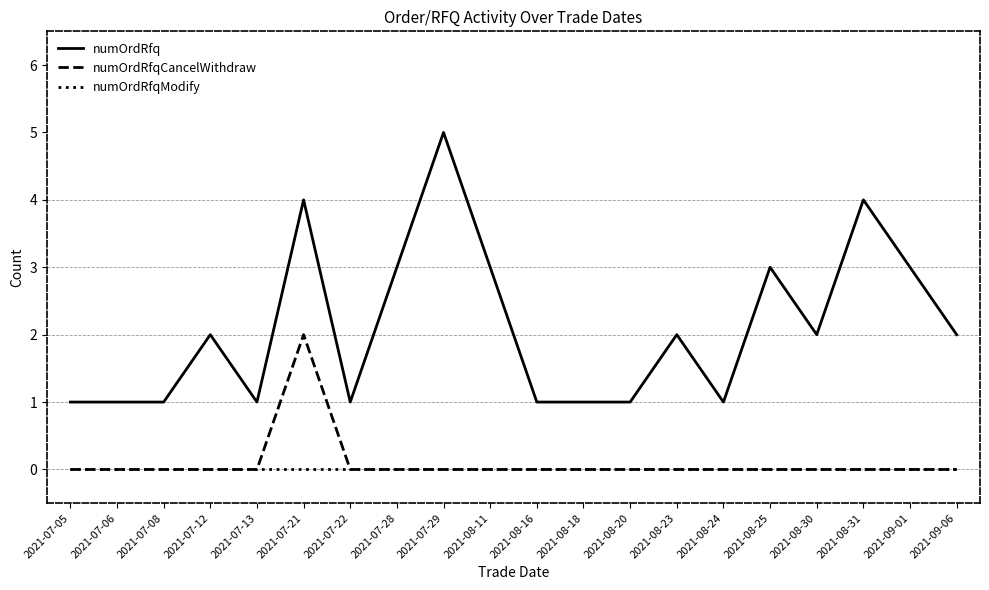

Which series has the largest total across all categories?

numOrdRfq